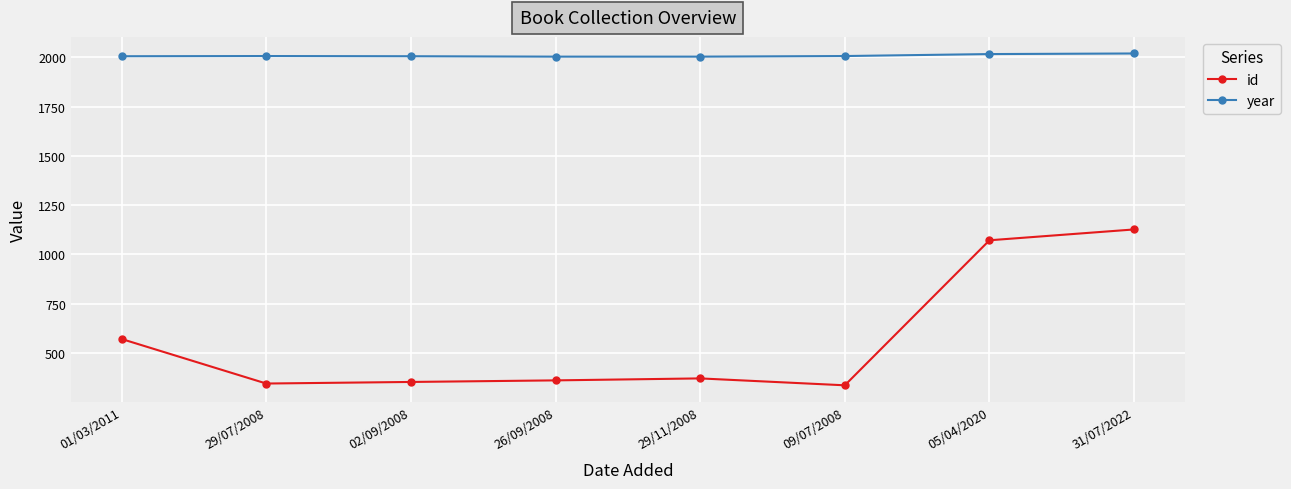

What is the difference between the maximum and minimum values in the id series?

791